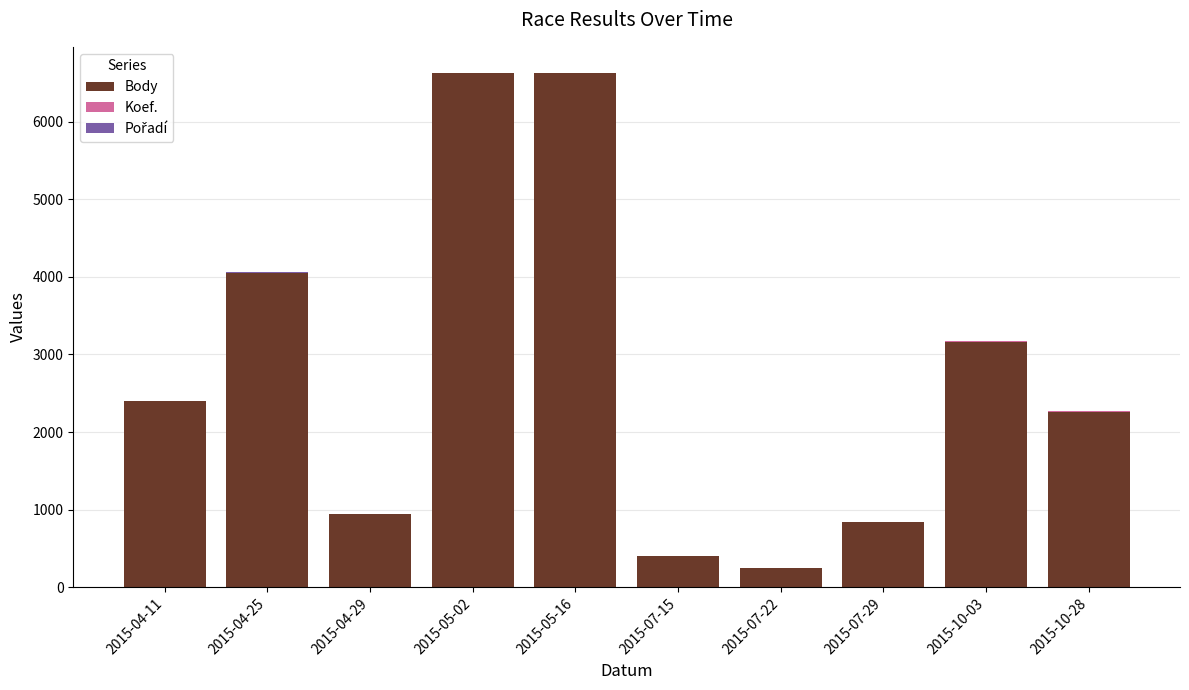

What is the maximum value for Body?

6623